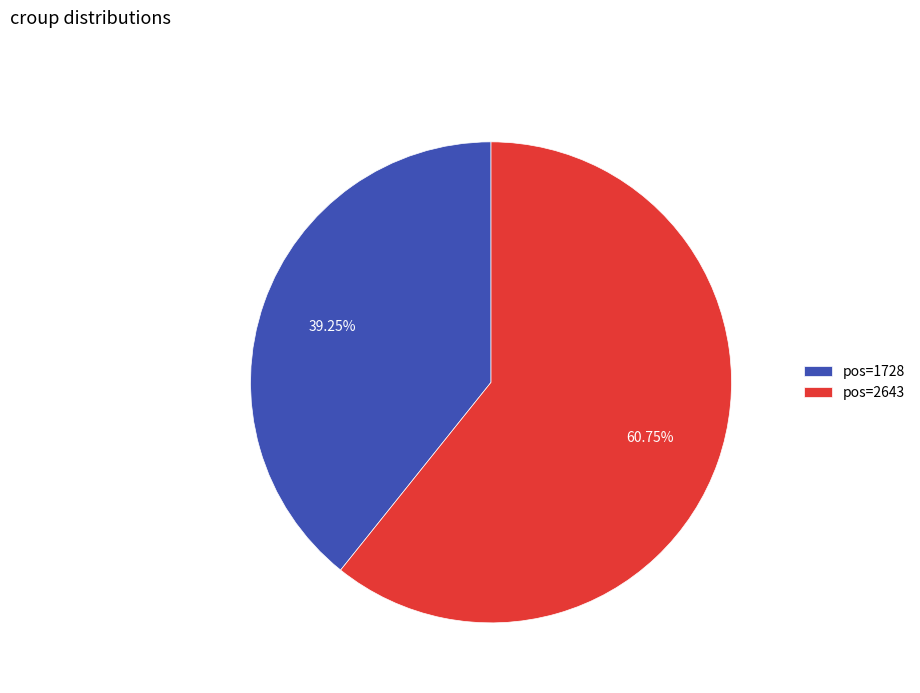

Is pos=1728 the majority of the pie?

No